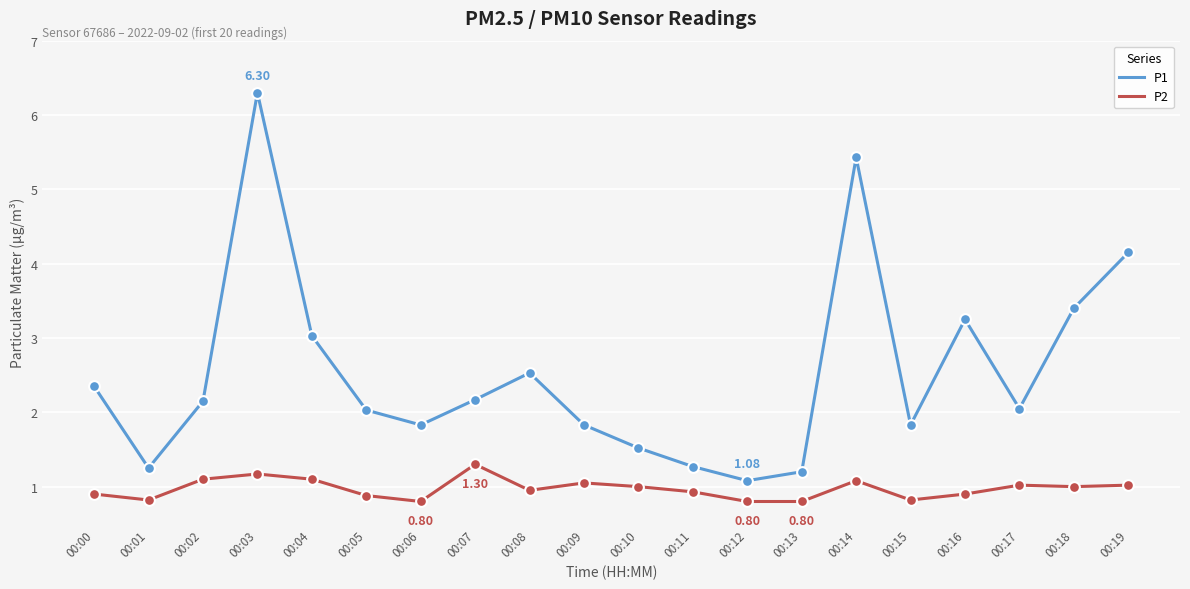

Is the value of P1 at 00:08 greater than the value of P2 at 00:06?

Yes